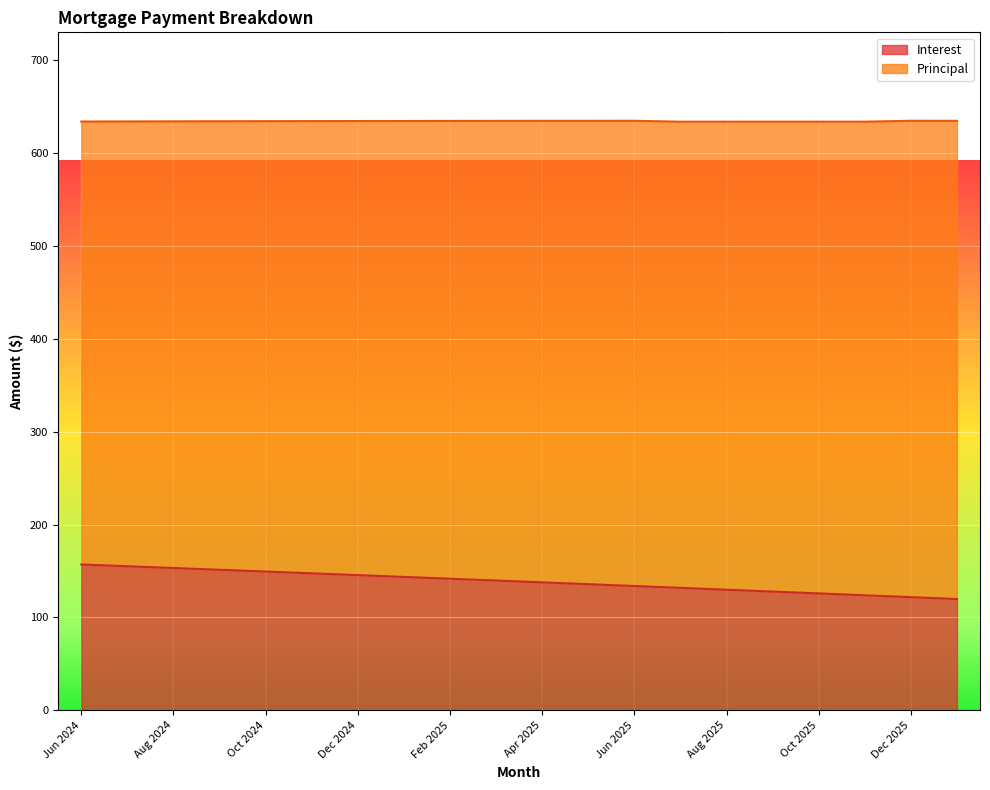

What is the difference between the values at Aug 2024 and Jan 2025?

9.6